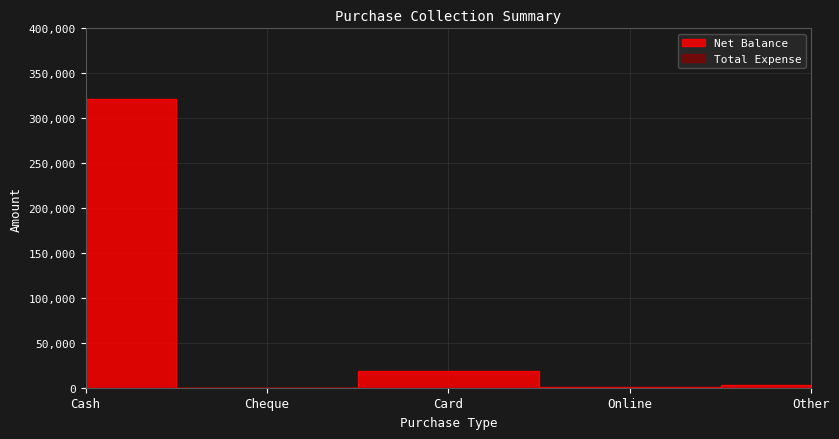

True or false: there are more than 1 points higher than both neighbors.

False